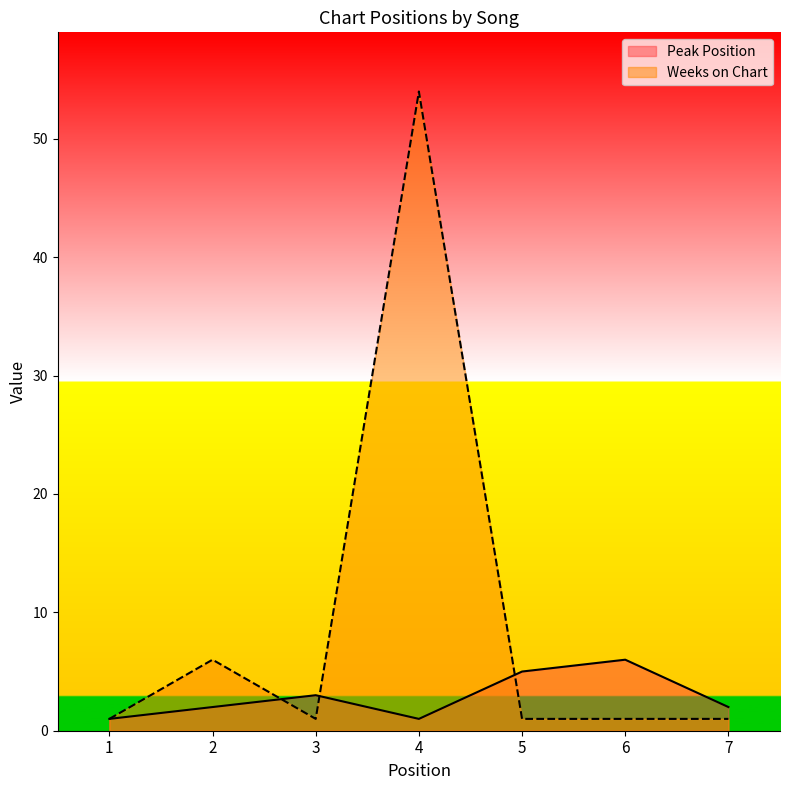

True or false: Peak Position has a value of 6 at 6.

True